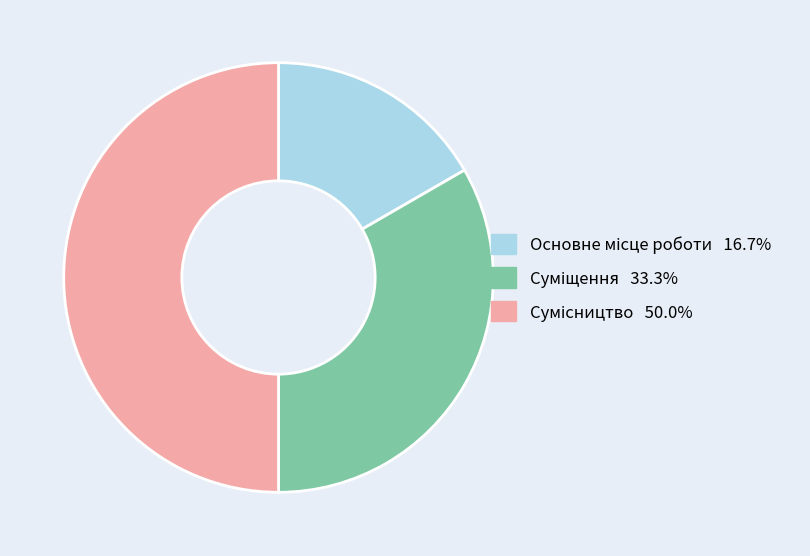

What portion of the pie excludes Суміщення?

66.7%